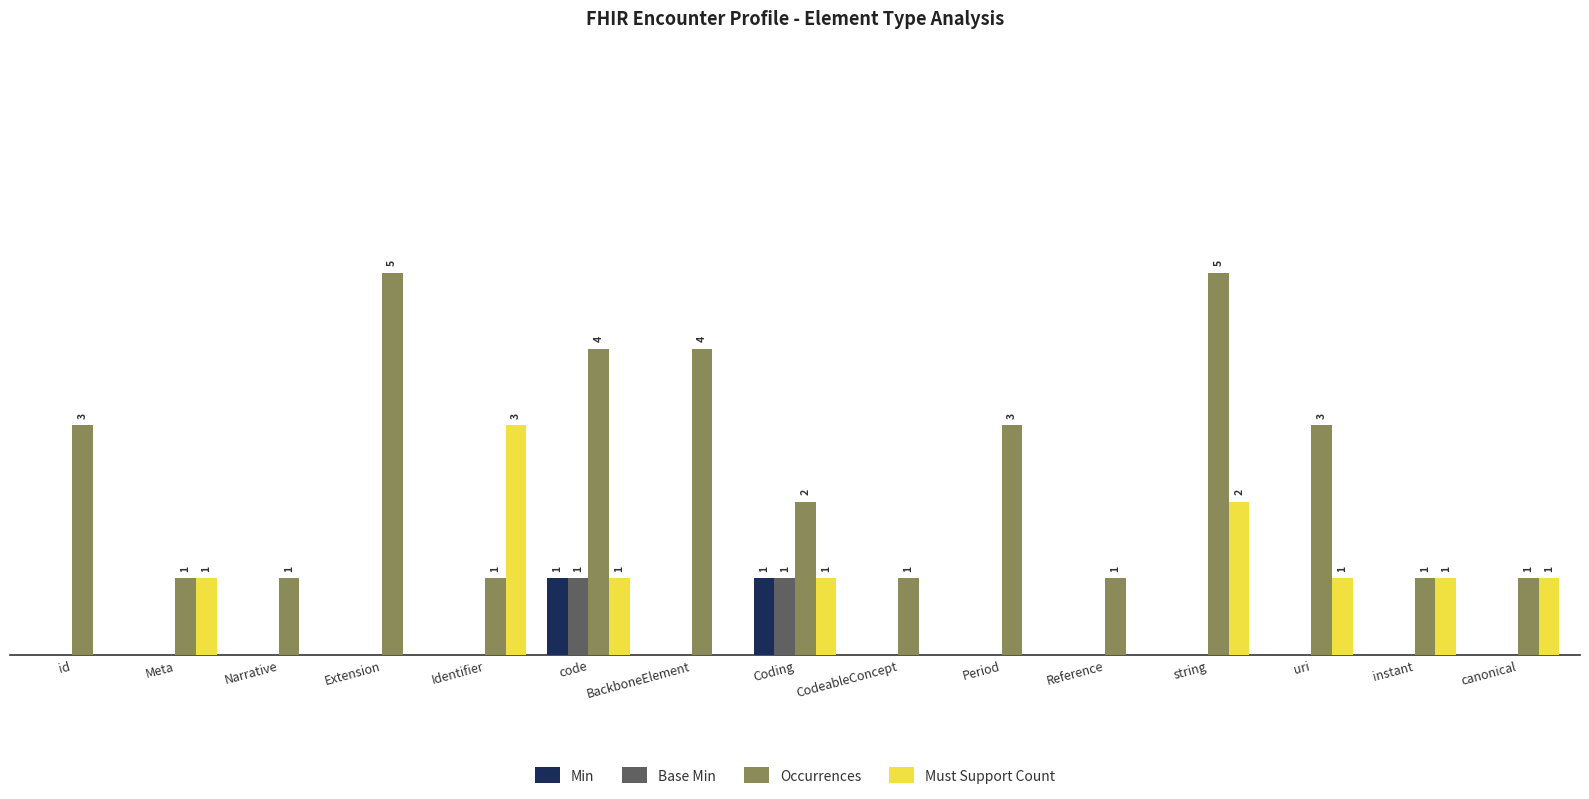

What is the sum of all Base Min values?

2